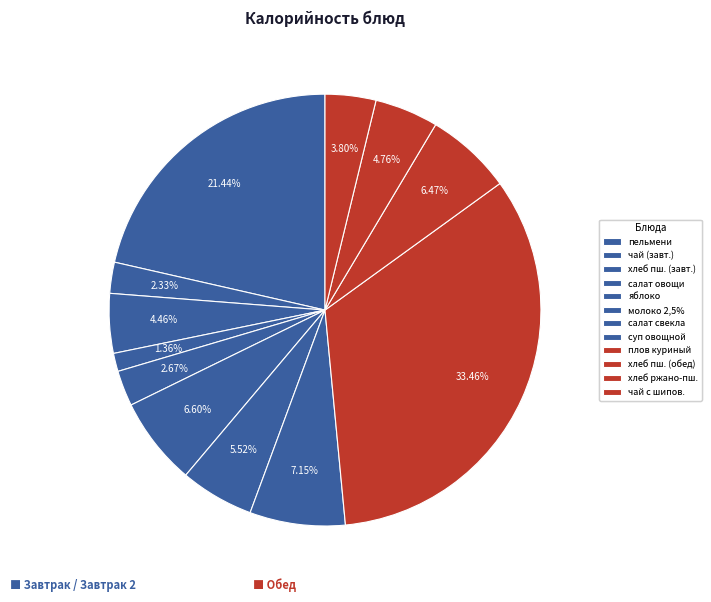

How many segments does this pie chart have?

12